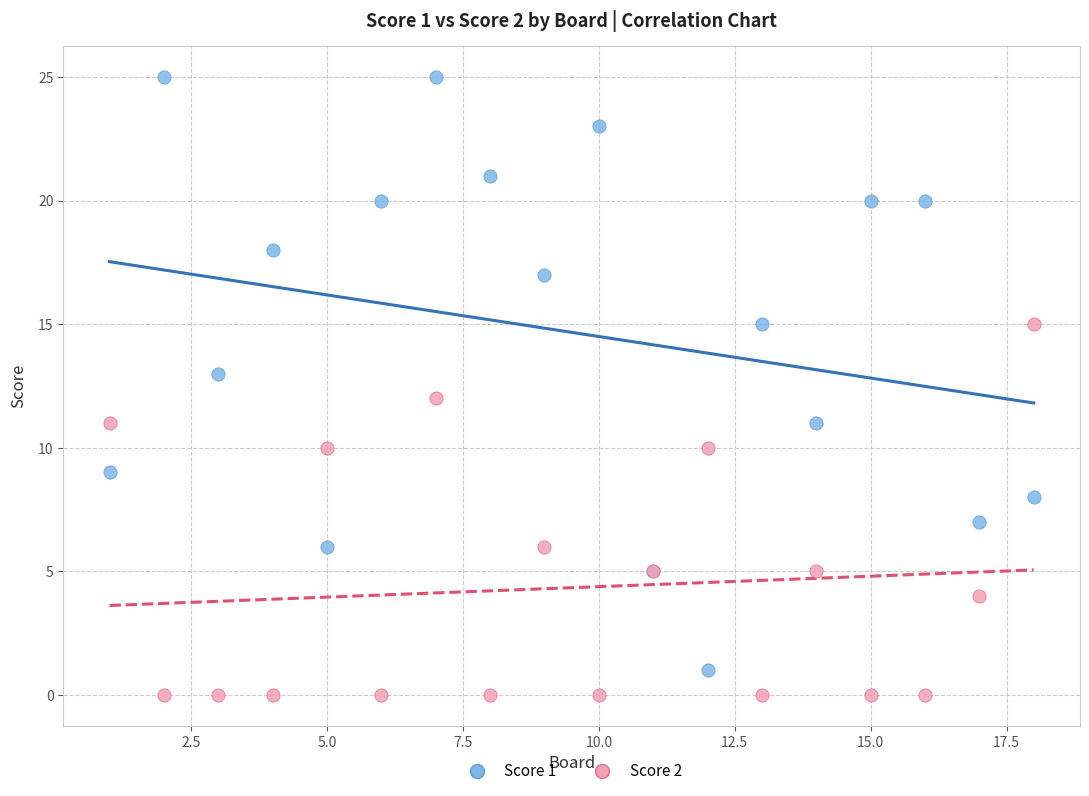

What is the X range (max minus min) for the scatter plot?

17